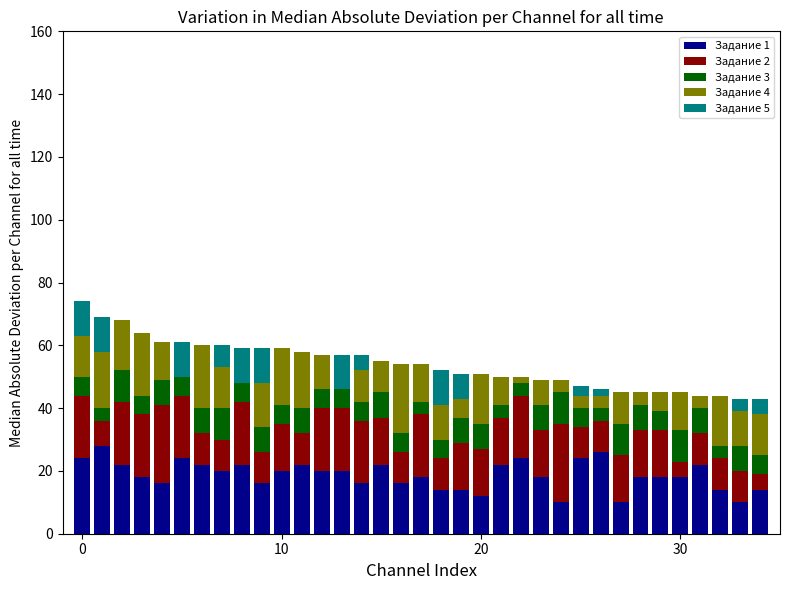

What is the sum of all Задание 5 values?

111